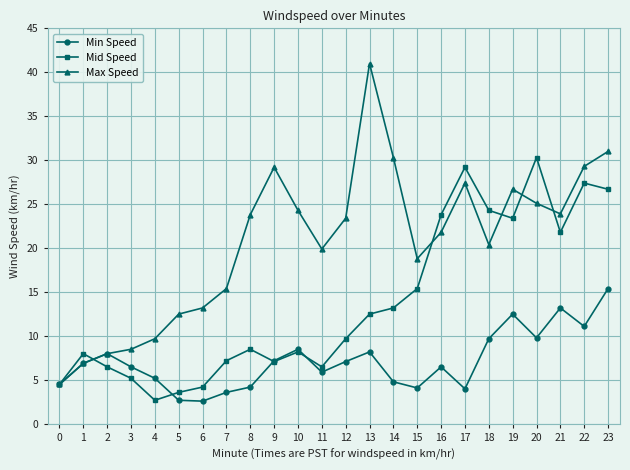

What is the lowest value of the Max Speed series?

4.5